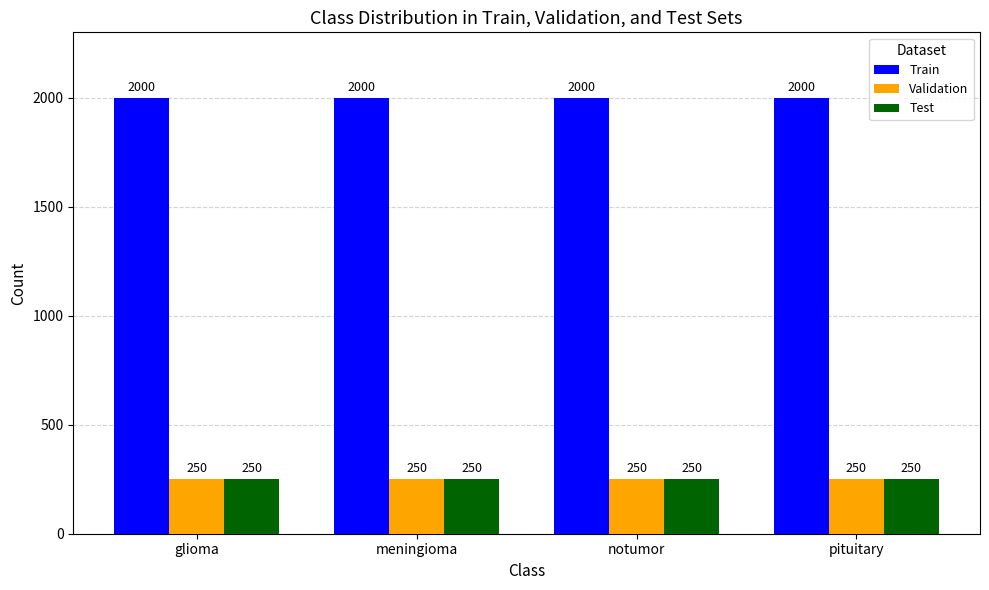

How many bars are there in total?

12